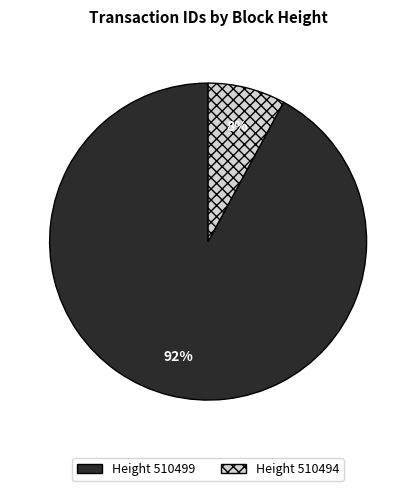

Does any single category account for the majority?

Yes